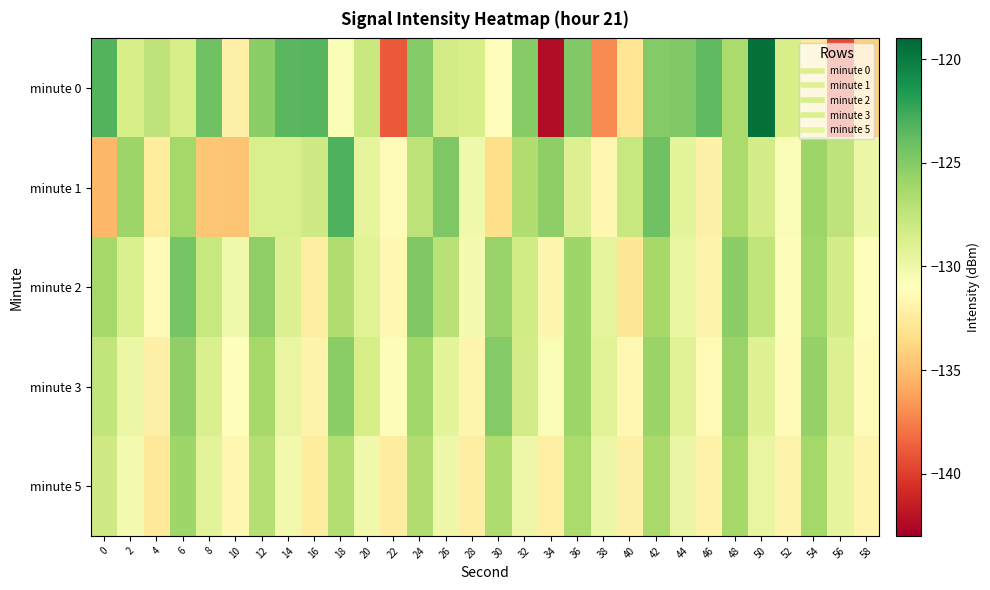

Which series has the widest spread of values?

minute 0